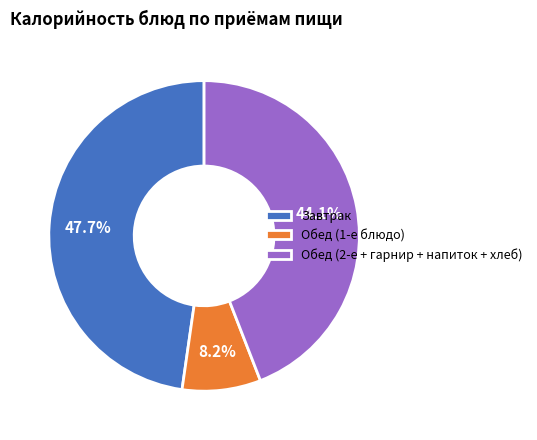

Which has a higher value, Завтрак or Обед (1-е блюдо)?

Завтрак